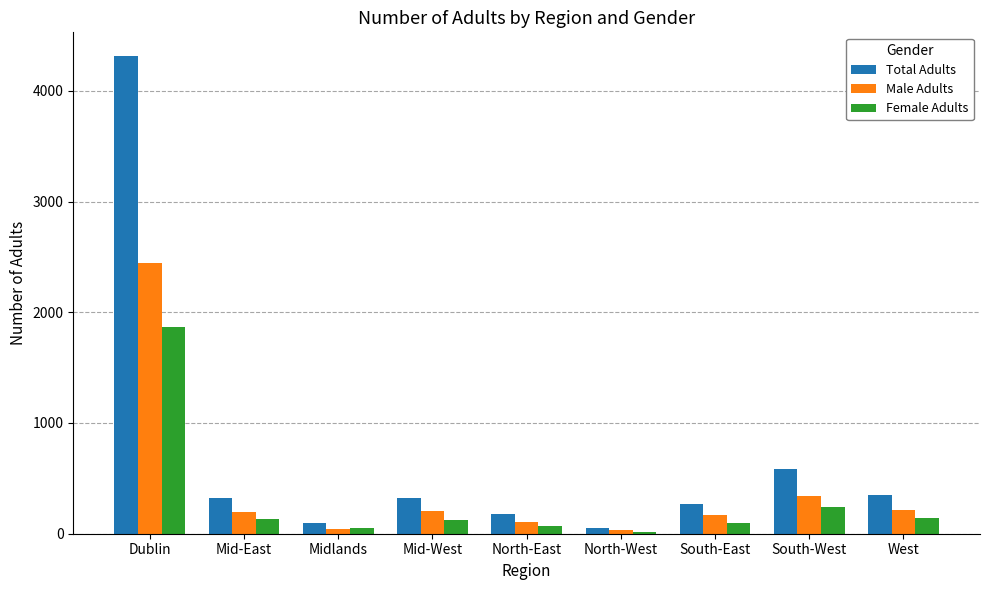

What is the value of the Total Adults bar at the 2nd from the left?

327